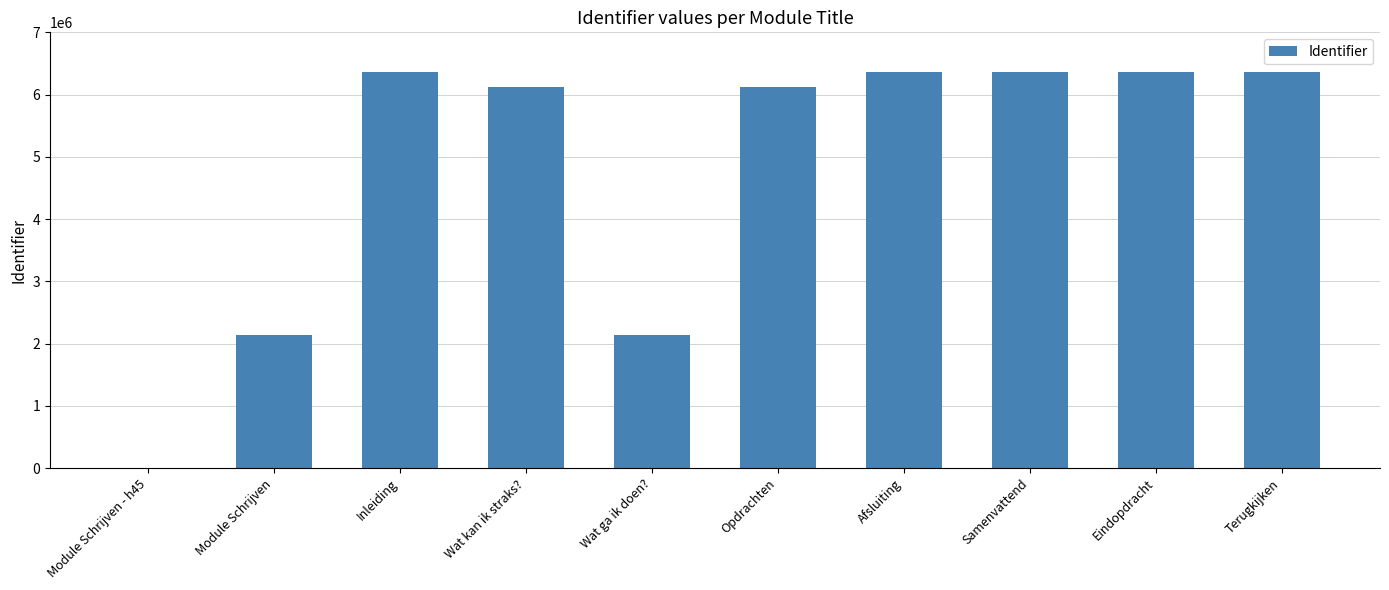

Which has a higher value, Wat kan ik straks? or Afsluiting?

Afsluiting